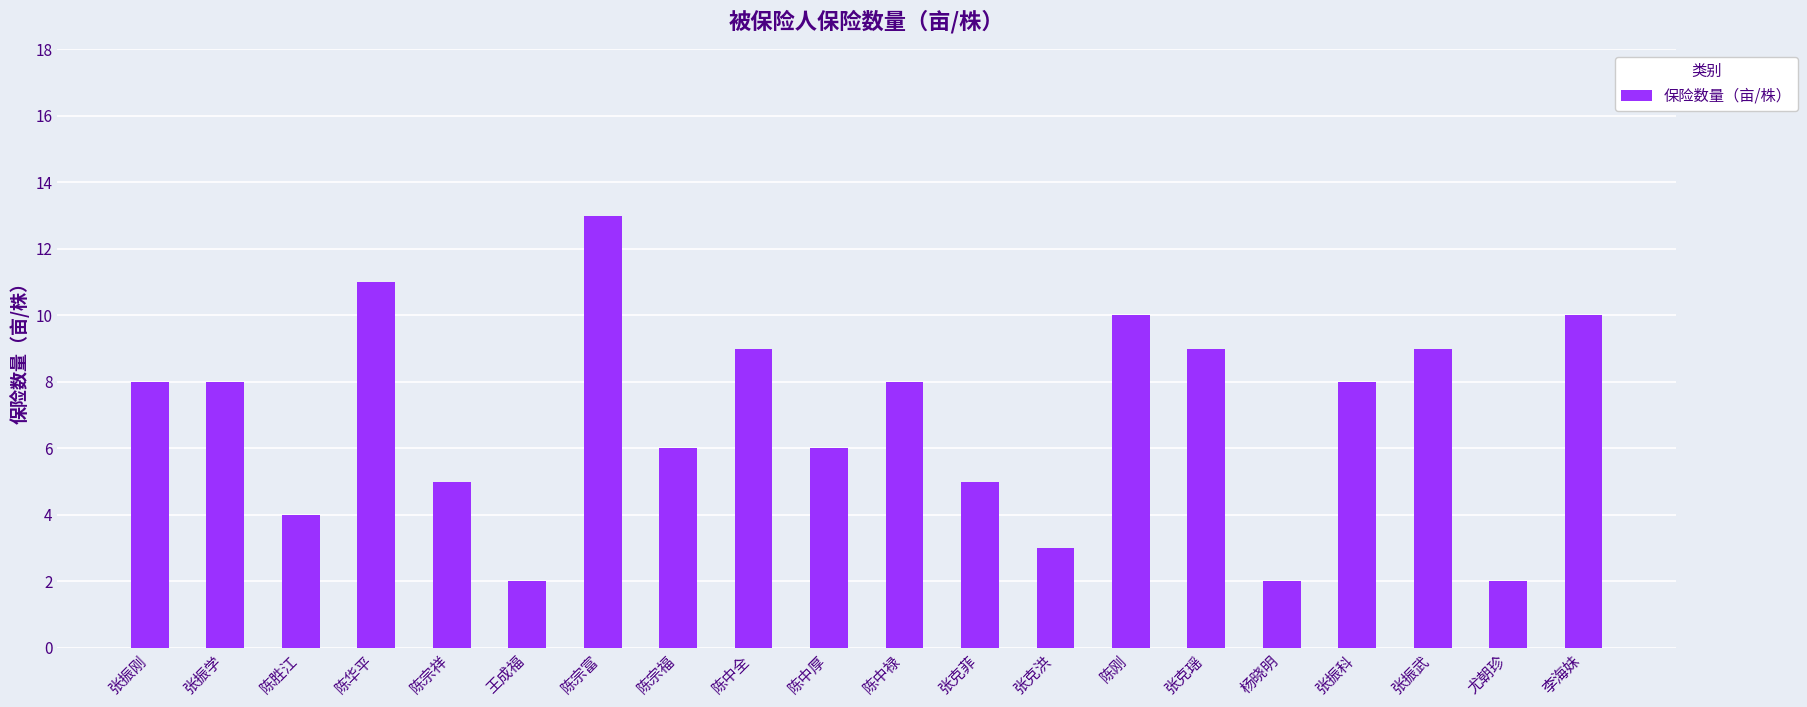

Are the bars horizontal?

No